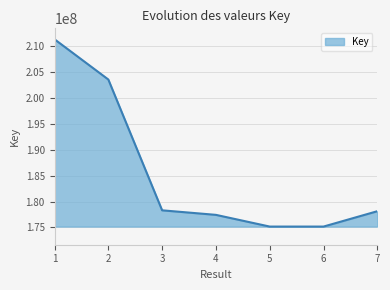

What is the greatest value displayed?

211326019